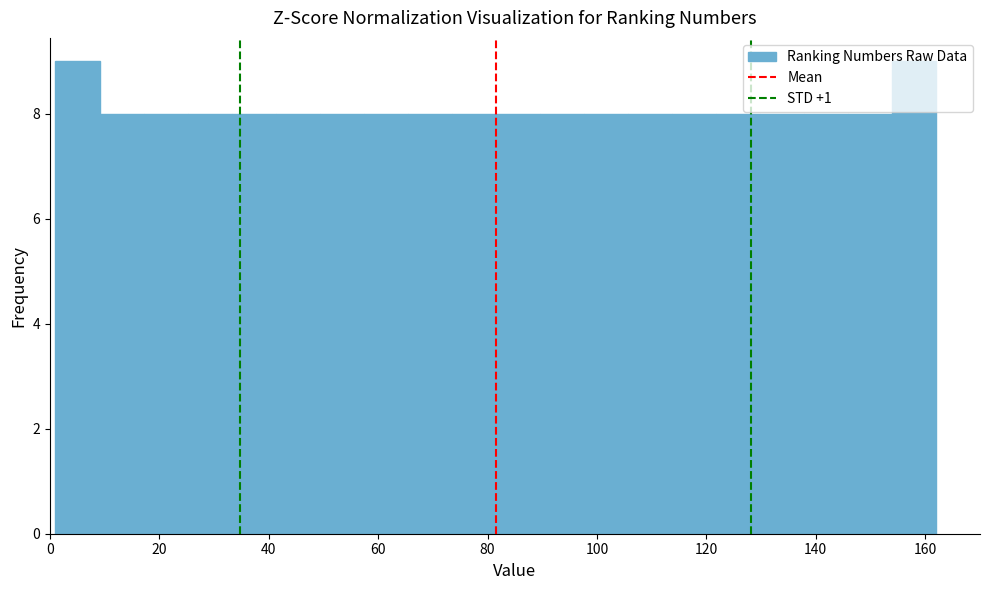

How tall is the bar that spans 10 to 18 on the x-axis? Neither the bar edges nor the heights are printed on the chart, so give them approximately, as read against the axes.

8